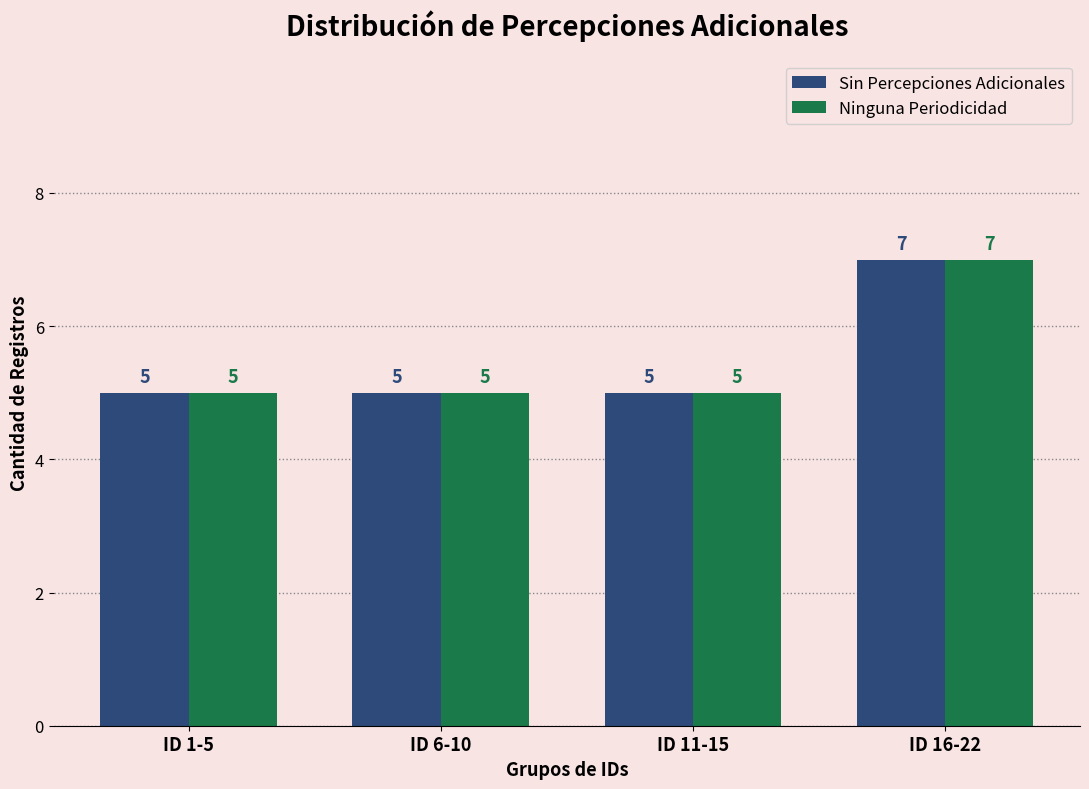

Reading left to right, list all the values displayed in this chart.

Sin Percepciones Adicionales: 5	5	5	7
Ninguna Periodicidad: 5	5	5	7